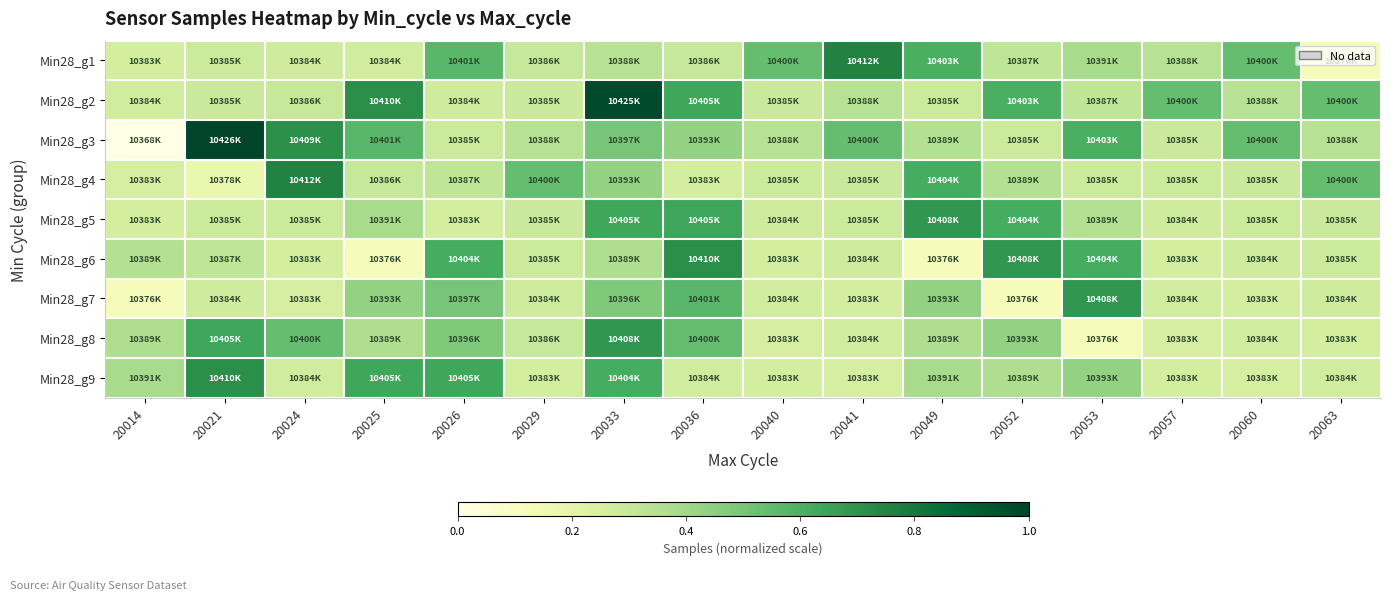

Reading left to right, transcribe all the data shown in this chart.

Min28_g1: 20014=0.3	20021=0.3	20024=0.3	20025=0.3	20026=0.6	20029=0.3	20033=0.3	20036=0.3	20040=0.5	20041=0.8	20049=0.6	20052=0.3	20053=0.4	20057=0.3	20060=0.5	20063=0.1
Min28_g2: 20014=0.3	20021=0.3	20024=0.3	20025=0.7	20026=0.3	20029=0.3	20033=1.0	20036=0.6	20040=0.3	20041=0.3	20049=0.3	20052=0.6	20053=0.3	20057=0.5	20060=0.3	20063=0.5
Min28_g3: 20014=0.0	20021=1.0	20024=0.7	20025=0.6	20026=0.3	20029=0.3	20033=0.5	20036=0.4	20040=0.3	20041=0.5	20049=0.4	20052=0.3	20053=0.6	20057=0.3	20060=0.5	20063=0.3
Min28_g4: 20014=0.3	20021=0.2	20024=0.8	20025=0.3	20026=0.3	20029=0.5	20033=0.4	20036=0.3	20040=0.3	20041=0.3	20049=0.6	20052=0.4	20053=0.3	20057=0.3	20060=0.3	20063=0.5
Min28_g5: 20014=0.3	20021=0.3	20024=0.3	20025=0.4	20026=0.3	20029=0.3	20033=0.6	20036=0.6	20040=0.3	20041=0.3	20049=0.7	20052=0.6	20053=0.4	20057=0.3	20060=0.3	20063=0.3
Min28_g6: 20014=0.4	20021=0.3	20024=0.3	20025=0.1	20026=0.6	20029=0.3	20033=0.4	20036=0.7	20040=0.3	20041=0.3	20049=0.1	20052=0.7	20053=0.6	20057=0.3	20060=0.3	20063=0.3
Min28_g7: 20014=0.1	20021=0.3	20024=0.3	20025=0.4	20026=0.5	20029=0.3	20033=0.5	20036=0.6	20040=0.3	20041=0.3	20049=0.4	20052=0.1	20053=0.7	20057=0.3	20060=0.3	20063=0.3
Min28_g8: 20014=0.4	20021=0.6	20024=0.5	20025=0.4	20026=0.5	20029=0.3	20033=0.7	20036=0.5	20040=0.3	20041=0.3	20049=0.4	20052=0.4	20053=0.1	20057=0.3	20060=0.3	20063=0.3
Min28_g9: 20014=0.4	20021=0.7	20024=0.3	20025=0.6	20026=0.6	20029=0.3	20033=0.6	20036=0.3	20040=0.3	20041=0.3	20049=0.4	20052=0.4	20053=0.4	20057=0.3	20060=0.3	20063=0.3